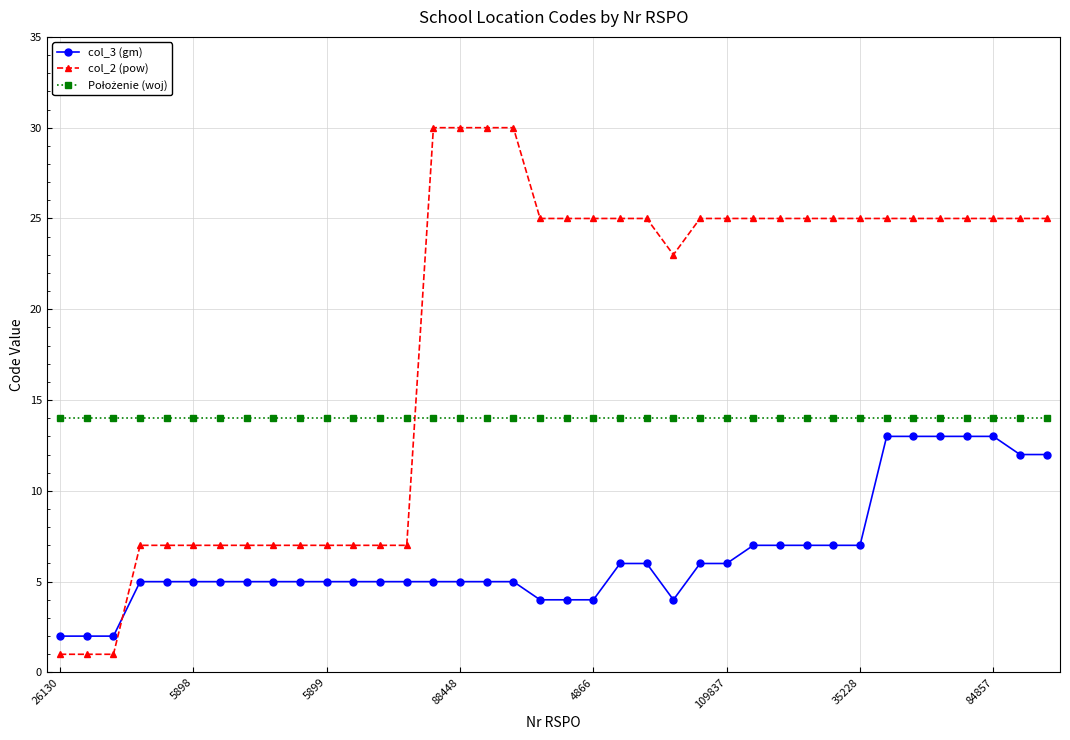

Which series has the largest total across all categories?

col_2 (pow)